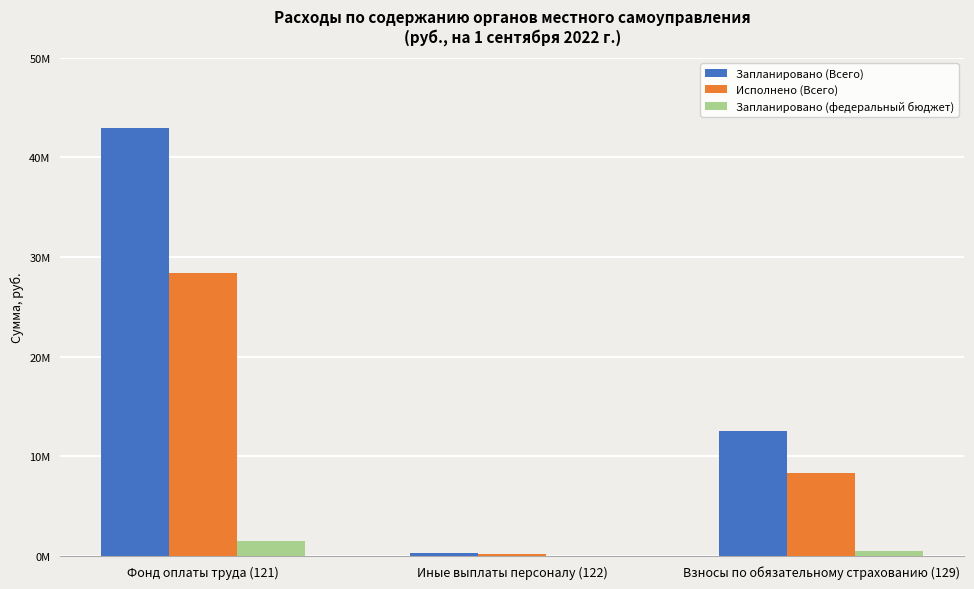

Which series has the widest spread of values?

Запланировано (Всего)